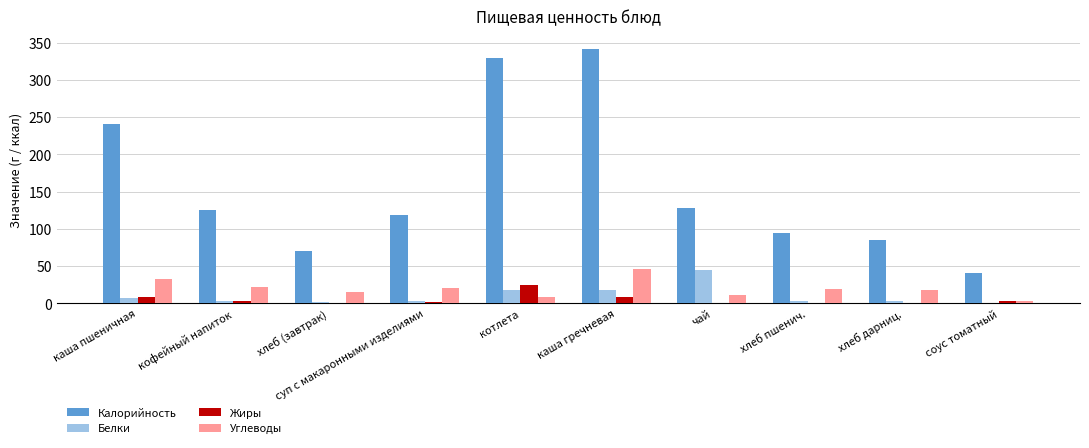

What is the total value across all series at суп с макаронными изделиями?

144.5